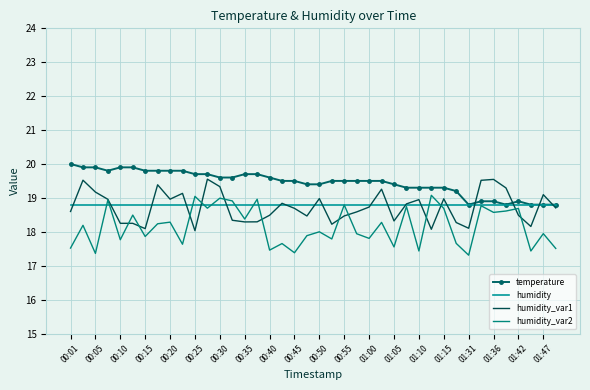

Which series has the largest range (max minus min)?

humidity_var2